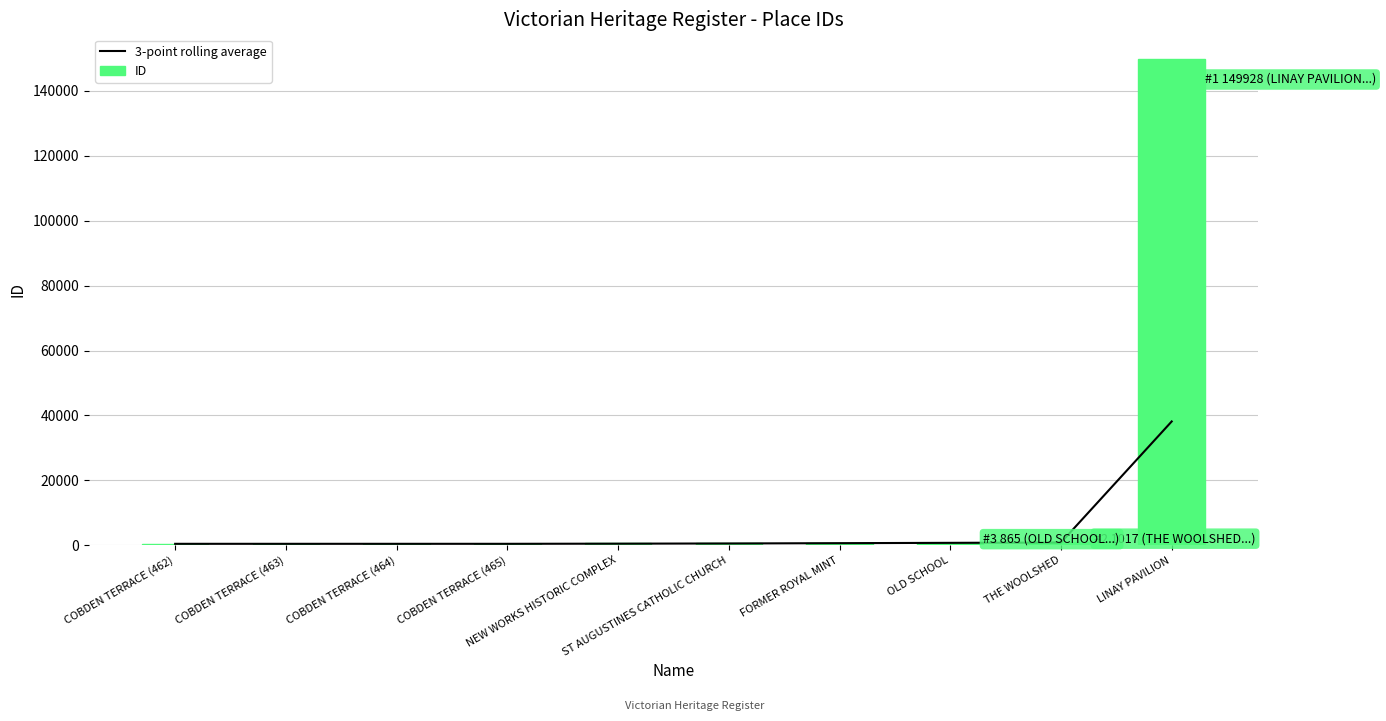

Between COBDEN TERRACE (465) and NEW WORKS HISTORIC COMPLEX, which is larger?

NEW WORKS HISTORIC COMPLEX